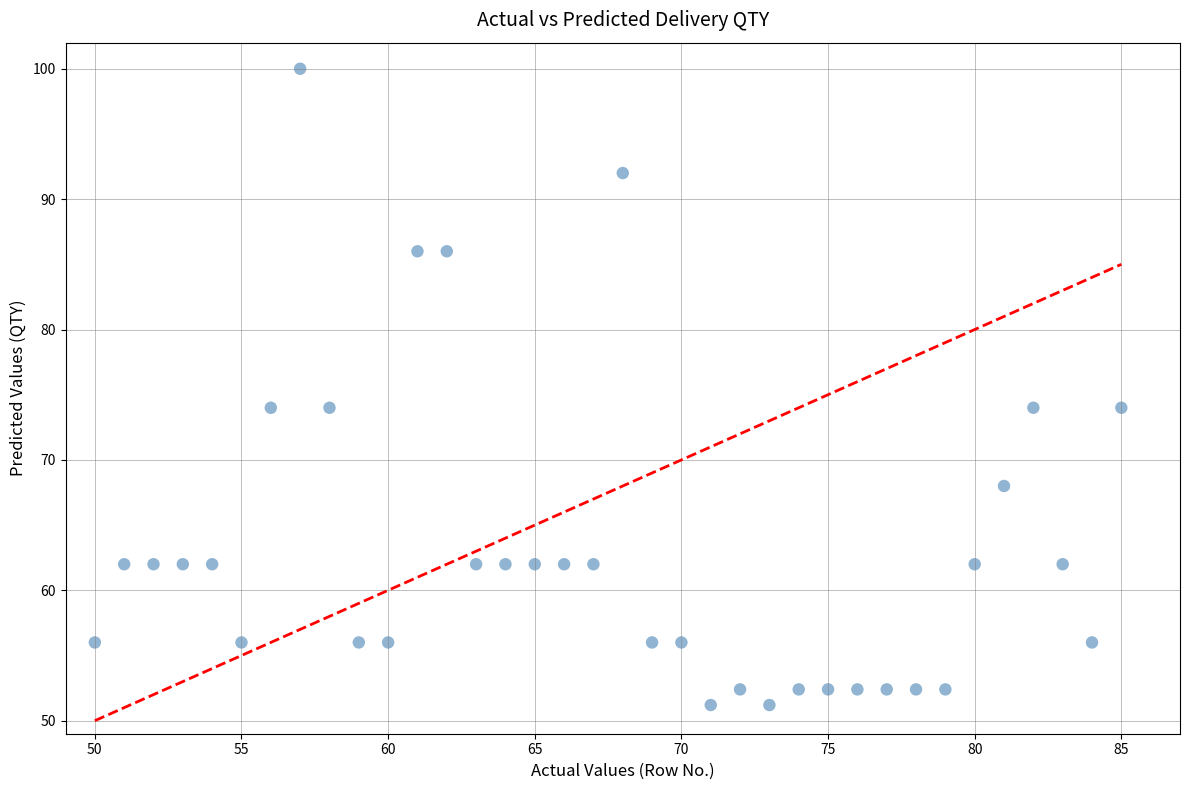

What is the range of Y values (max minus min)?

48.8